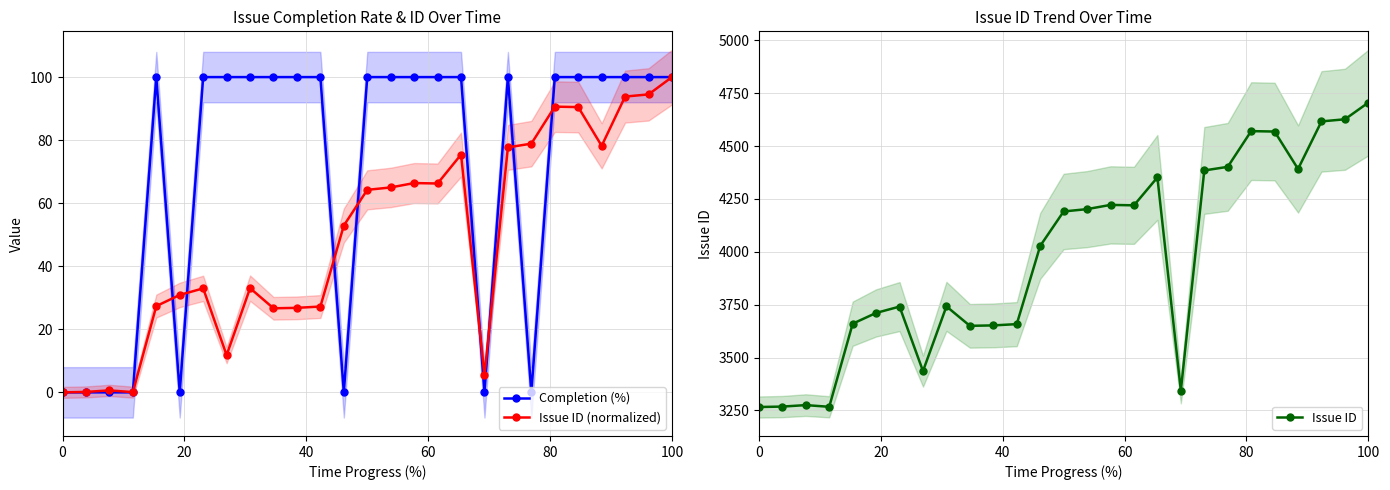

What is the maximum value for Issue ID (normalized)?

100.0